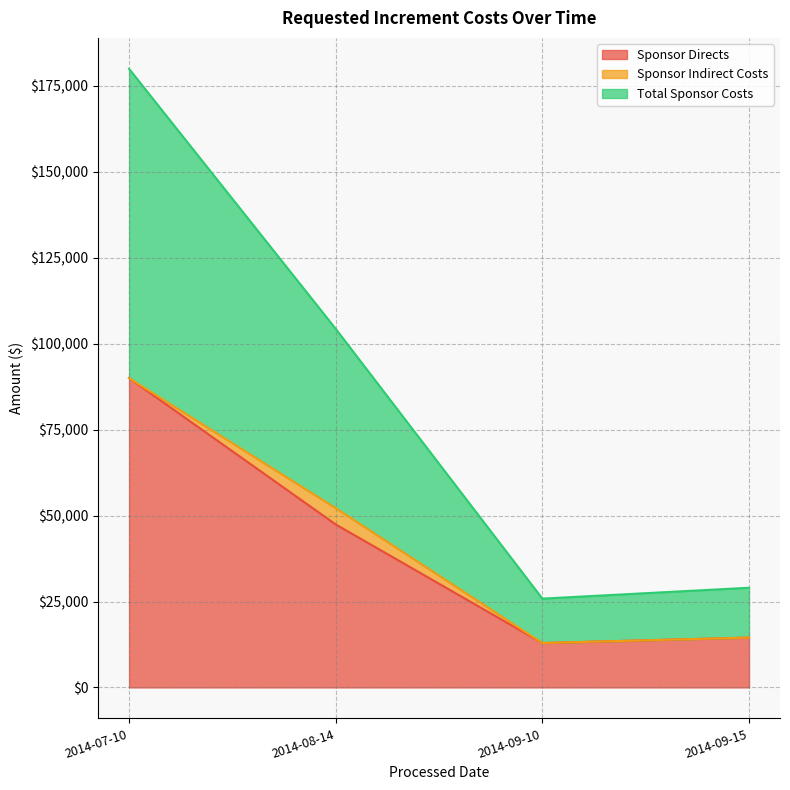

At which category is the sum across all series the highest?

2014-07-10